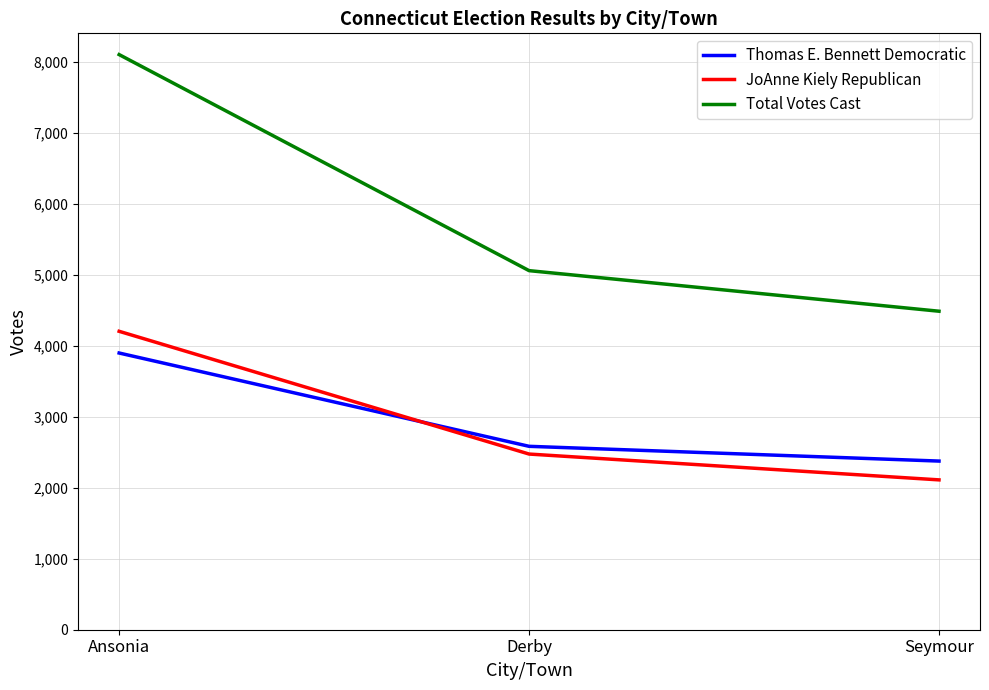

What is the maximum value shown in the chart?

8106